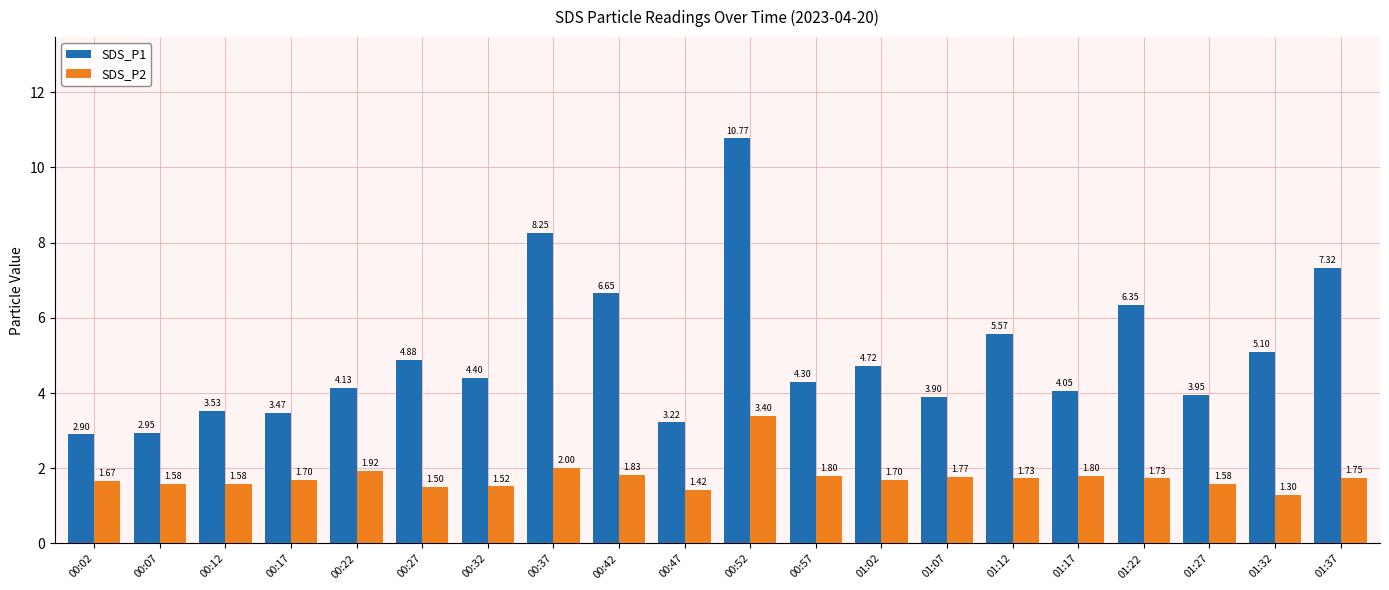

What is the value of the SDS_P2 bar at the 6th from the left?

1.5